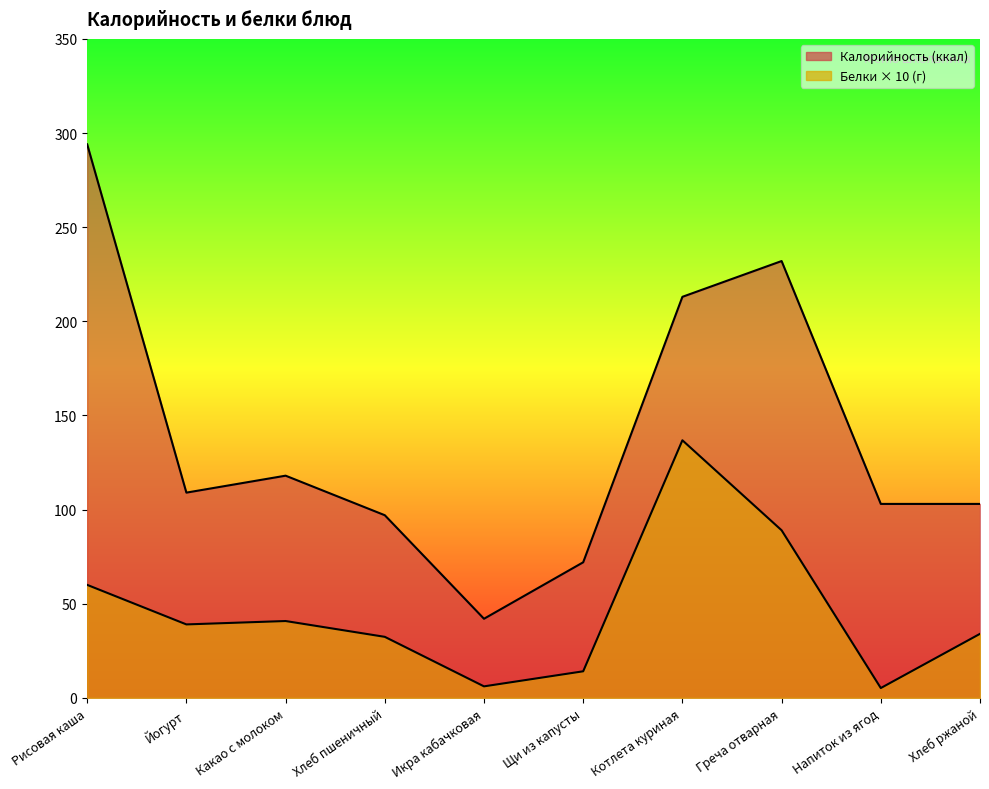

Reading left to right, transcribe all the data shown in this chart.

Калорийность: Рисовая каша=294.0	Йогурт=109.0	Какао с молоком=118.0	Хлеб пшеничный=97.0	Икра кабачковая=42.0	Щи из капусты=72.0	Котлета куриная=213.0	Греча отварная=232.0	Напиток из ягод=103.0	Хлеб ржаной=103.0
Белки: Рисовая каша=60.0	Йогурт=39.0	Какао с молоком=40.8	Хлеб пшеничный=32.4	Икра кабачковая=6.1	Щи из капусты=14.1	Котлета куриная=136.8	Греча отварная=89.0	Напиток из ягод=5.2	Хлеб ржаной=34.0